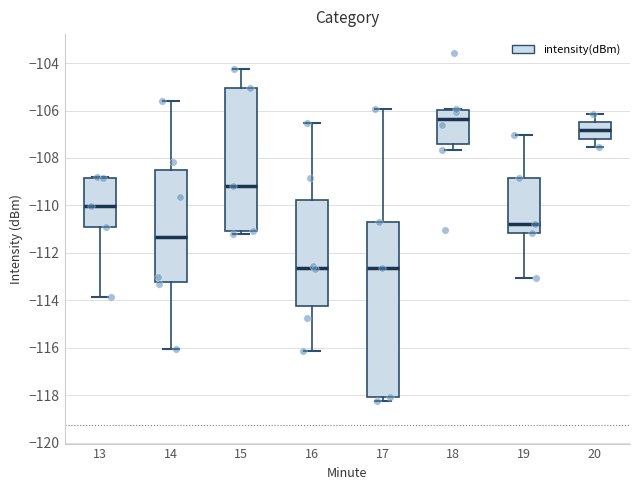

Where is the upper edge of the box at x = 16 on the y-axis? The values are not printed on the chart, so give them approximately, as read against the axis.

-109.8